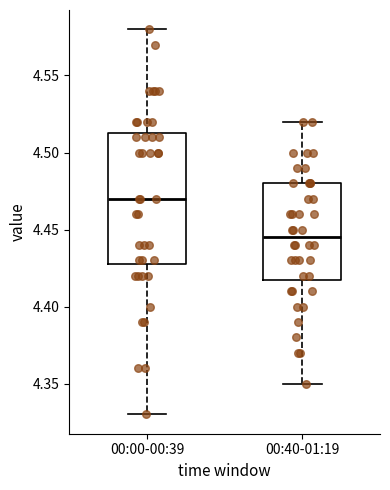

Where is the lower edge of the box for 00:40-01:19 on the y-axis? The values are not printed on the chart, so give them approximately, as read against the axis.

4.420